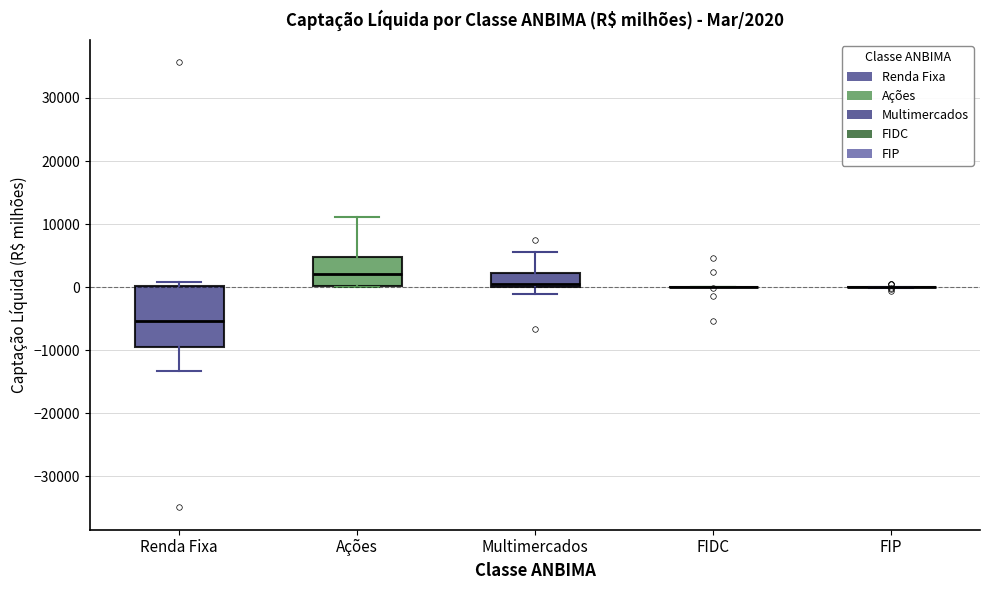

Comparing the boxes themselves (not the whiskers), which one is the tallest?

Renda Fixa